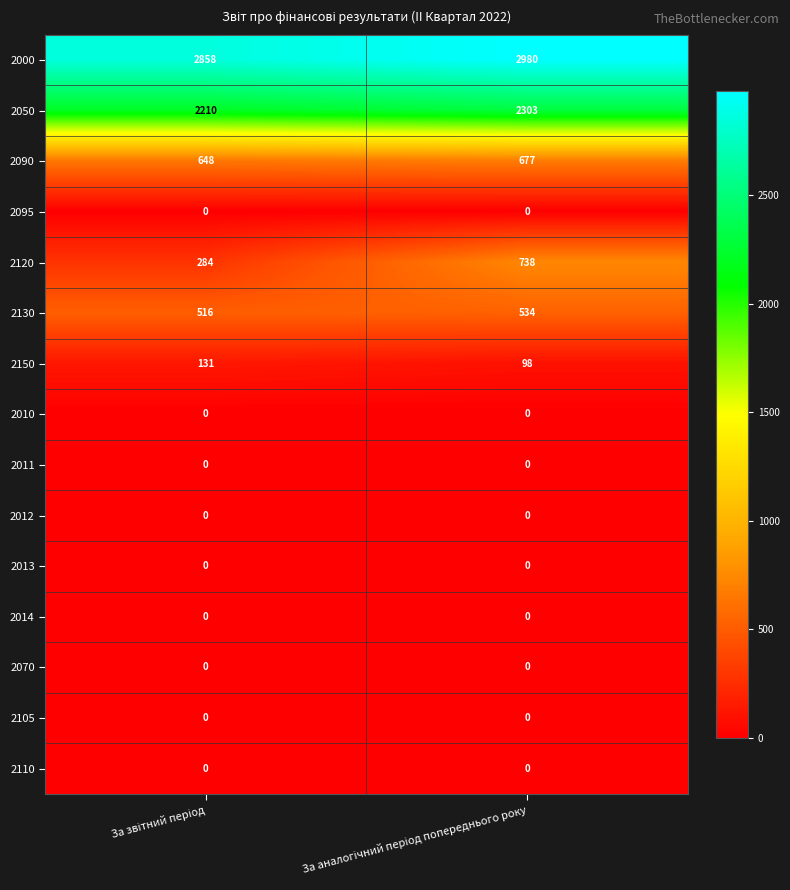

Which series has the largest total across all categories?

2000